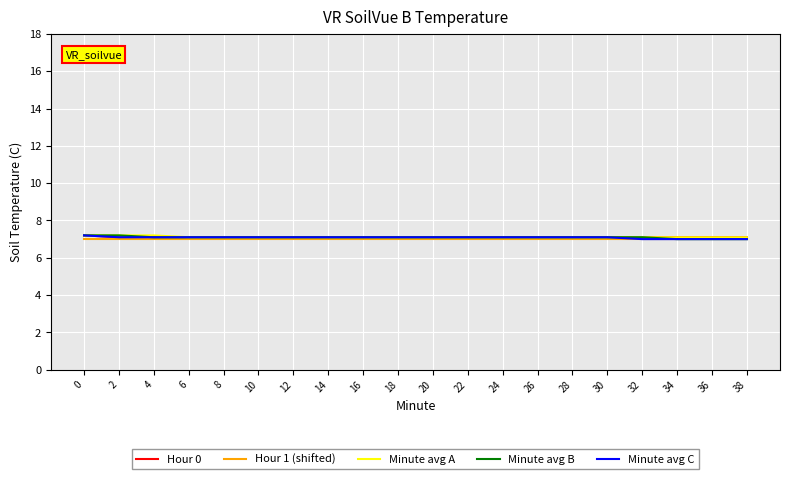

What are all the series names shown in the legend?

Hour 0, Hour 1 (shifted), Minute avg A, Minute avg B, Minute avg C